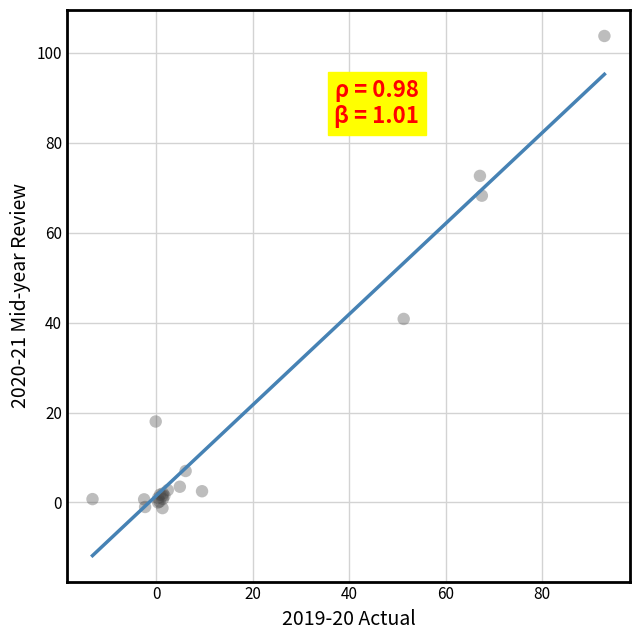

What Y value in the scatter plot is closest to 51?

40.8